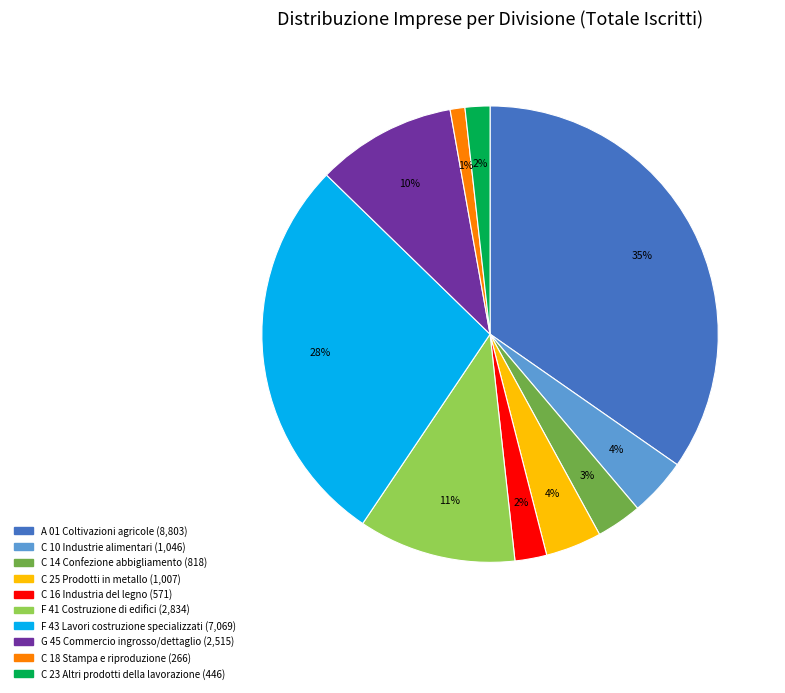

To the nearest percent, what is the average slice percentage?

10%